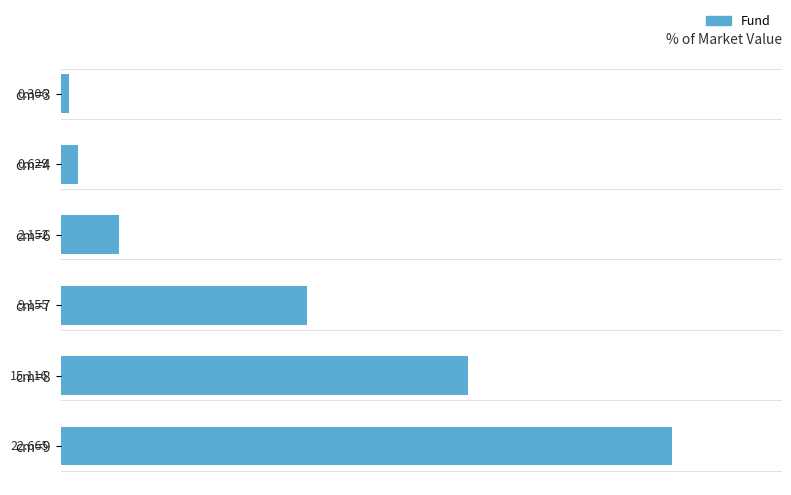

What is the difference between the maximum and second lowest values?

22.0